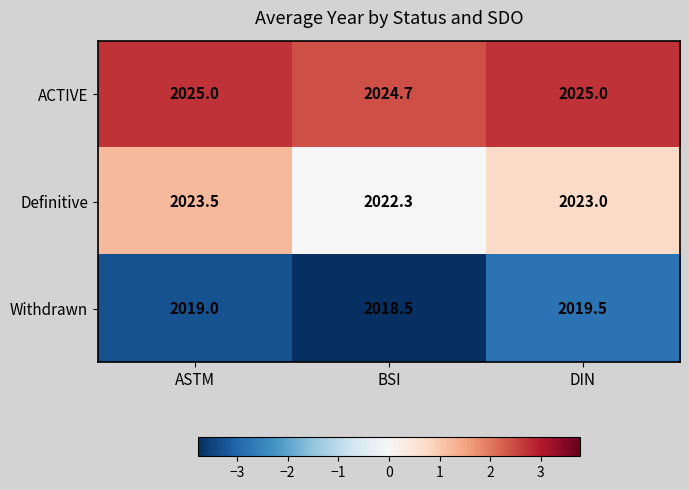

The Withdrawn series shows 2019.5 at DIN. True or false?

True